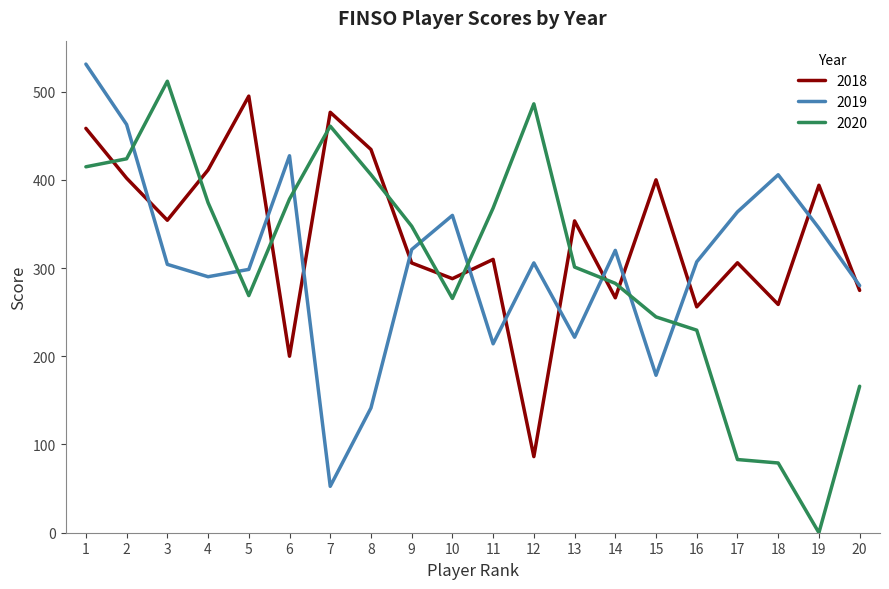

In 2019, how many points are higher than both neighbors (excluding endpoints)?

5